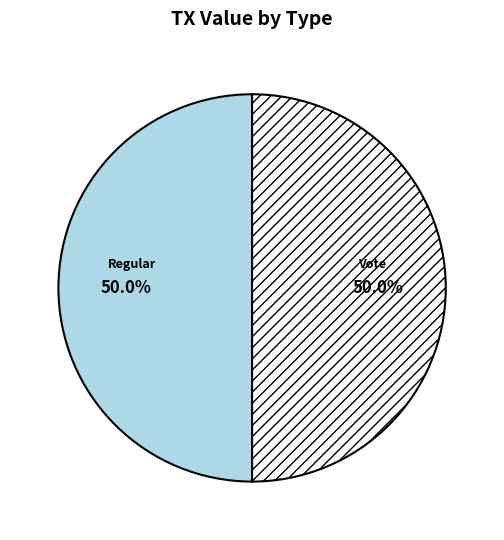

Approximately how many times larger is the value at Vote compared to Regular?

1.0